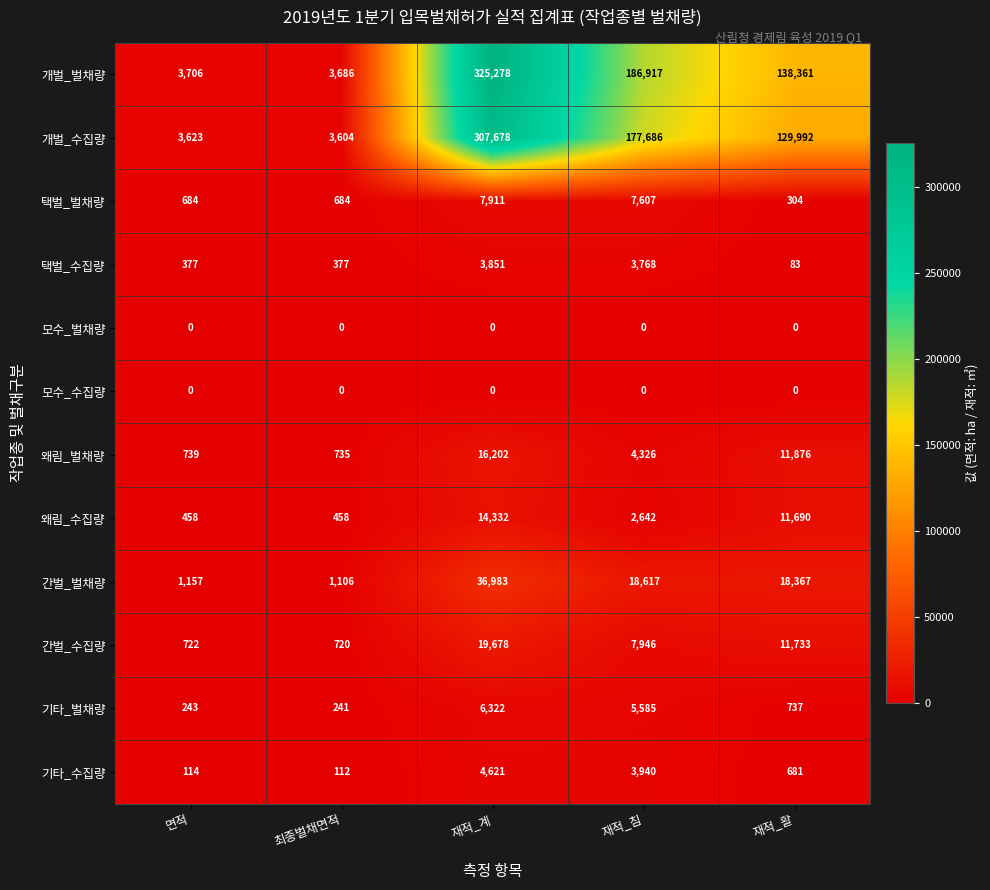

What is the sum of the 개벌_벌채량 values at 재적_계 and 최종벌채면적?

328964